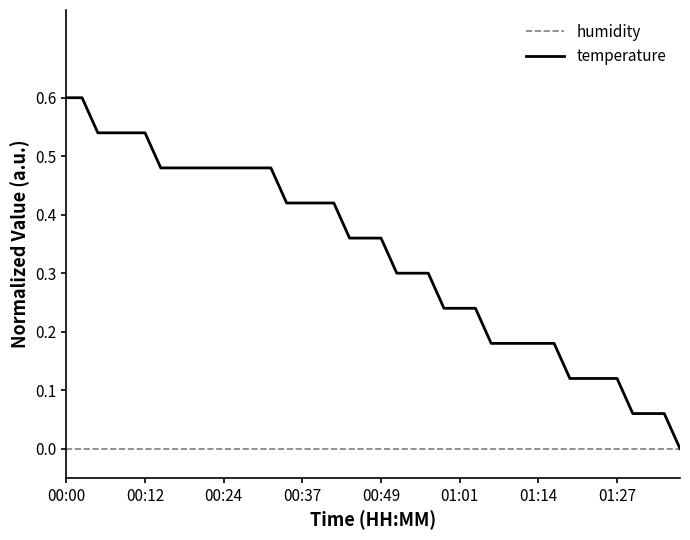

Which series has the largest range (max minus min)?

temperature